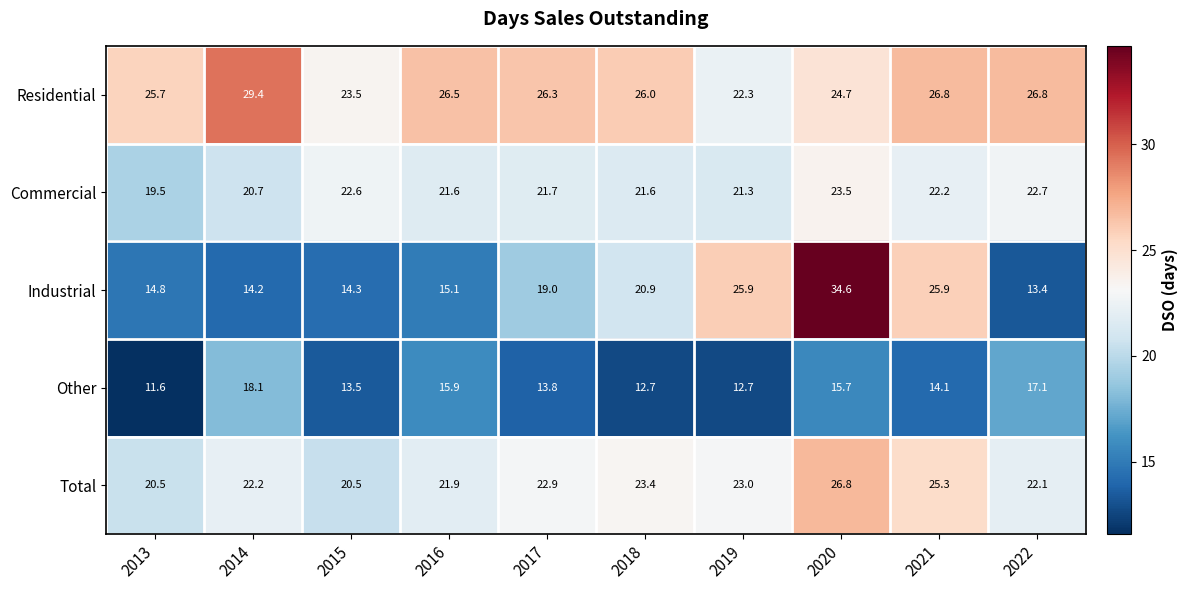

Which series has the largest total across all categories?

Residential